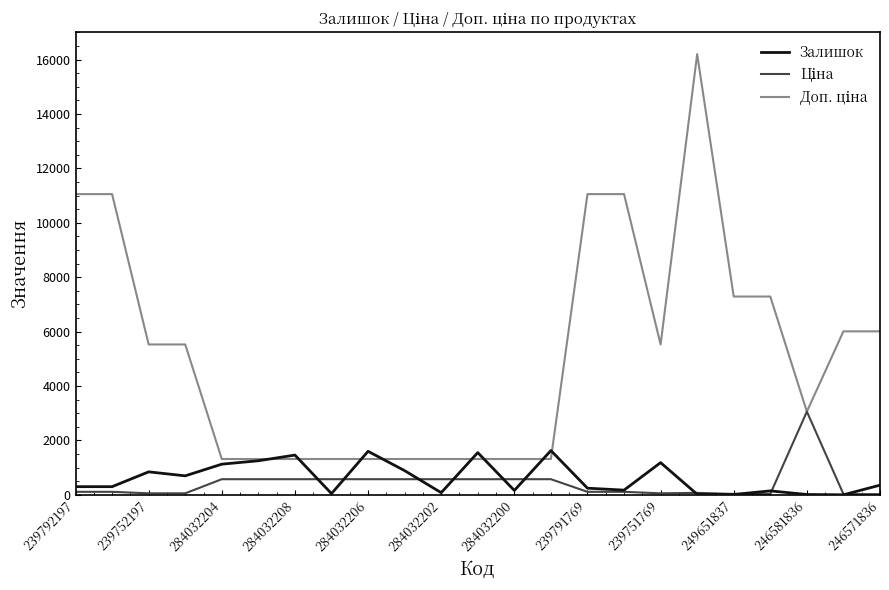

What is the maximum value for Залишок?

1628.0